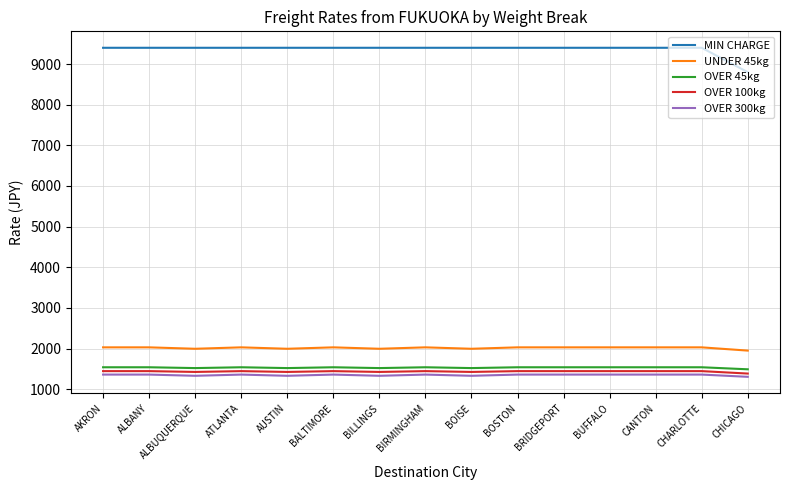

What are all the series names shown in the legend?

MIN CHARGE, UNDER 45kg, OVER 45kg, OVER 100kg, OVER 300kg